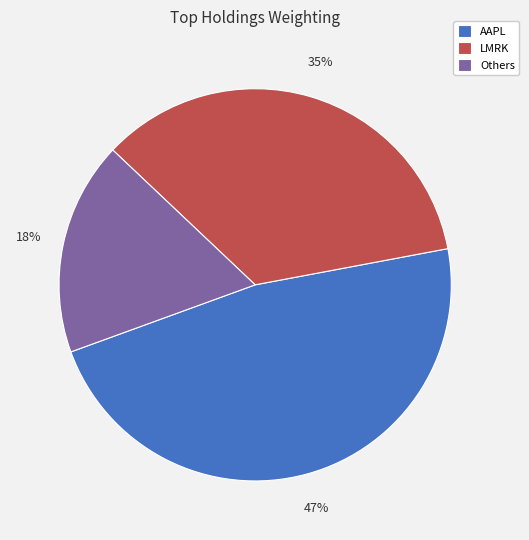

Do Others and AAPL together represent more than half of the pie?

Yes